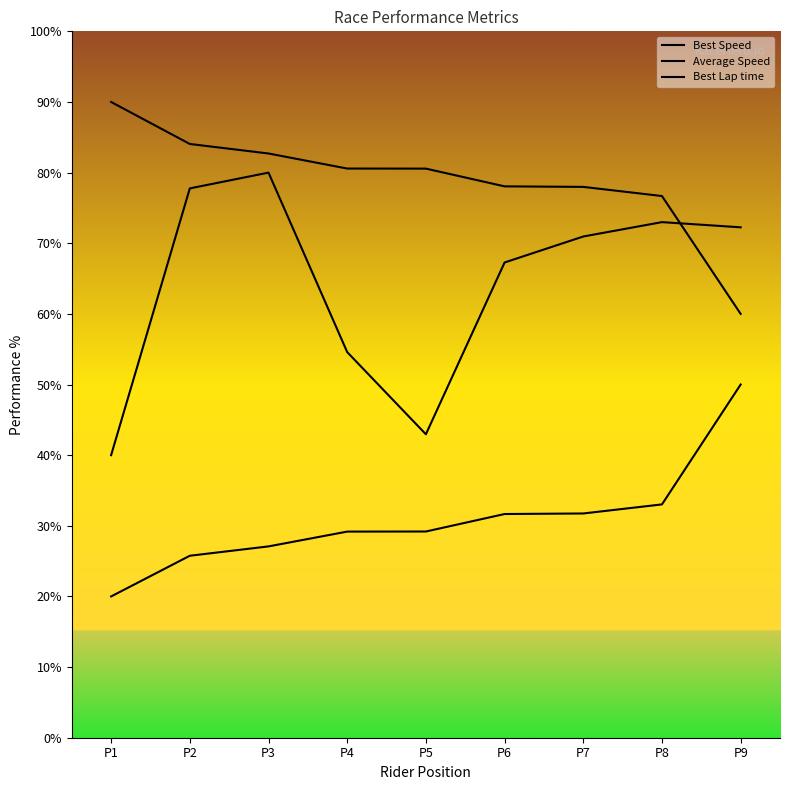

Reading right to left, what are all the values shown in this chart?

Best Speed: P9=60.0	P8=76.7	P7=78.0	P6=78.1	P5=80.6	P4=80.6	P3=82.7	P2=84.1	P1=90.0
Average Speed: P9=72.3	P8=73.0	P7=71.0	P6=67.3	P5=43.0	P4=54.6	P3=80.0	P2=77.8	P1=40.0
Best Lap time: P9=50.0	P8=33.0	P7=31.7	P6=31.7	P5=29.2	P4=29.2	P3=27.1	P2=25.8	P1=20.0